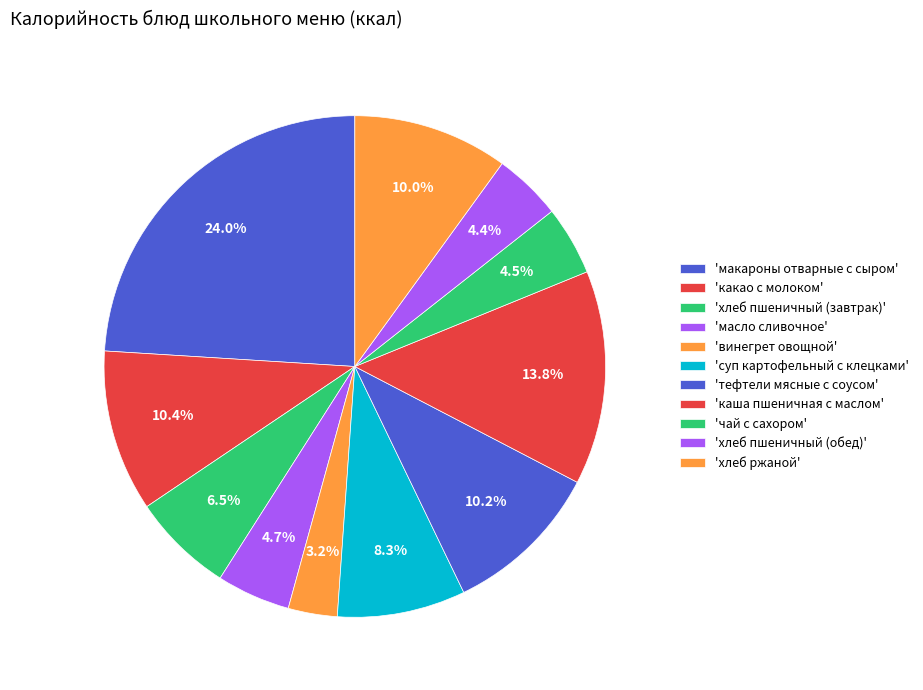

To the nearest percent, what is the average slice percentage?

9%